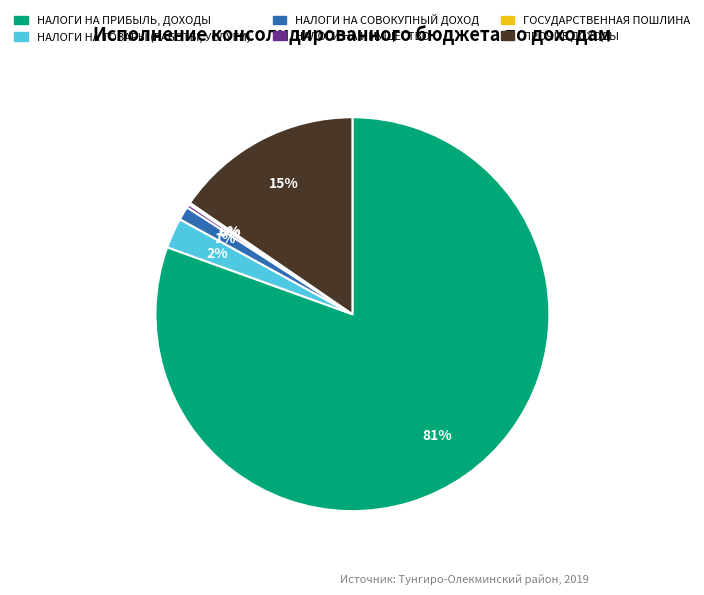

Which has a higher value, НАЛОГИ НА ИМУЩЕСТВО or НАЛОГИ НА ТОВАРЫ (РАБОТЫ, УСЛУГИ)?

НАЛОГИ НА ТОВАРЫ (РАБОТЫ, УСЛУГИ)